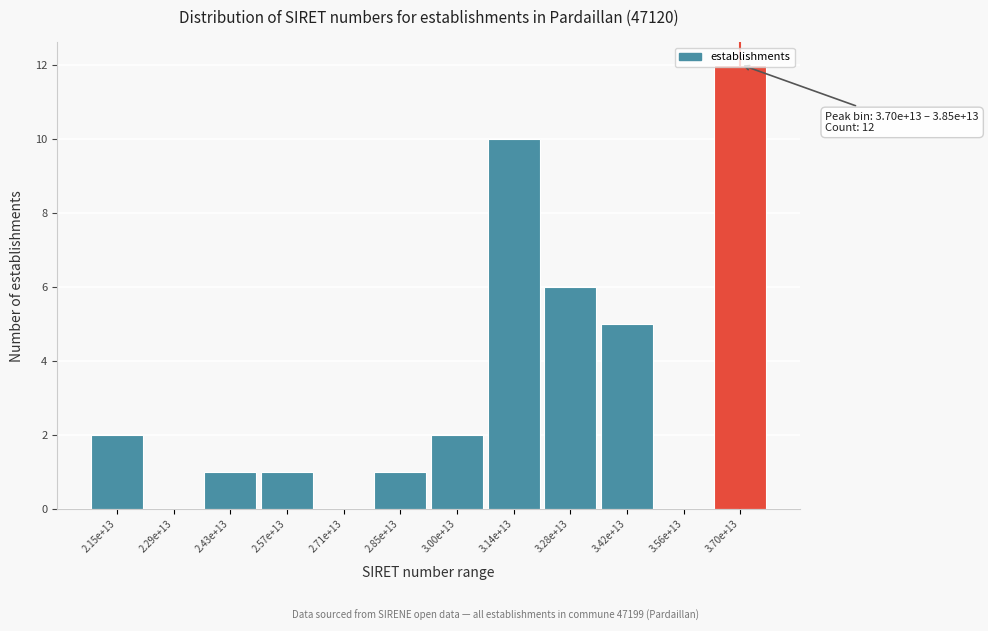

Which label corresponds to the largest value in the chart?

3.70e+13